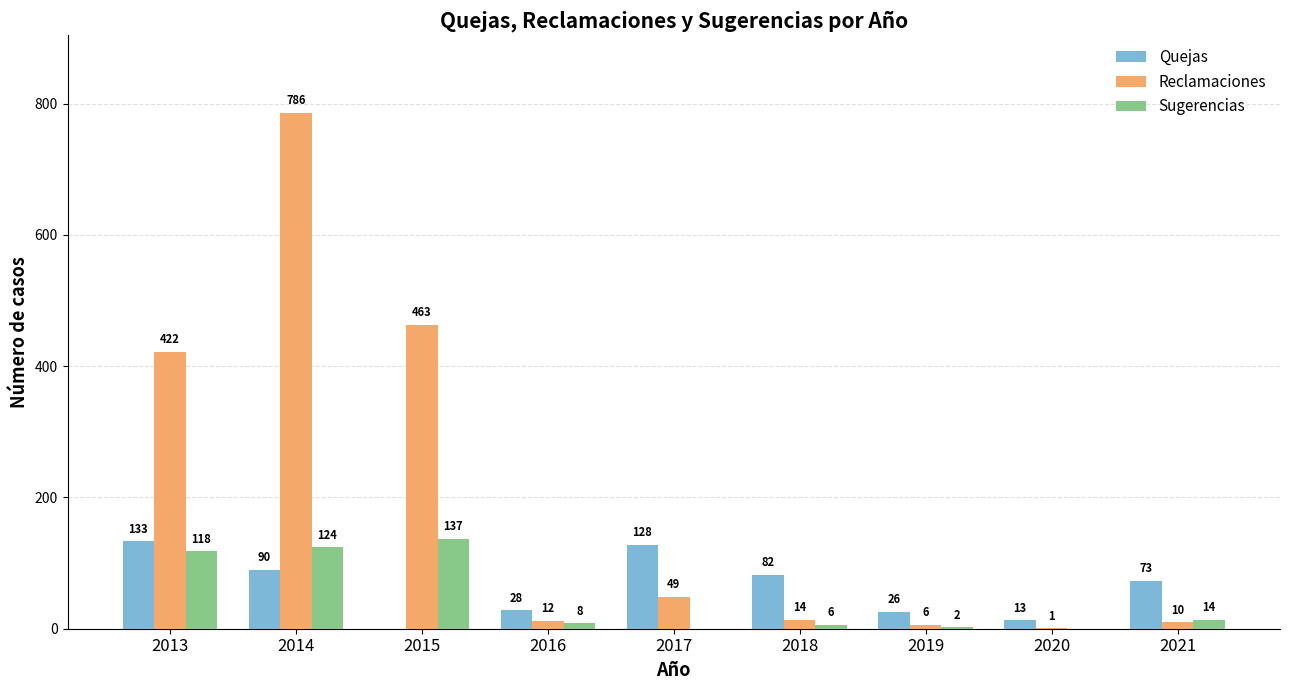

Between 2014 and 2016, which series saw the biggest shift?

Reclamaciones